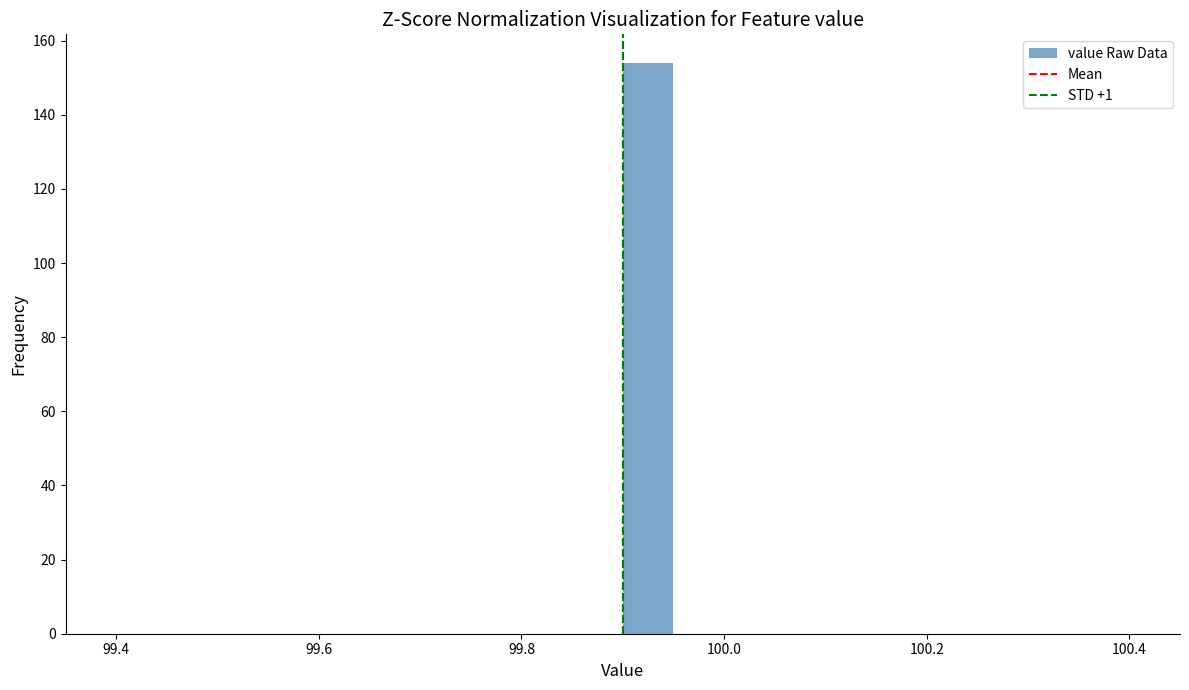

Read against the x-axis, roughly where is the centre of the tallest bar?

99.92